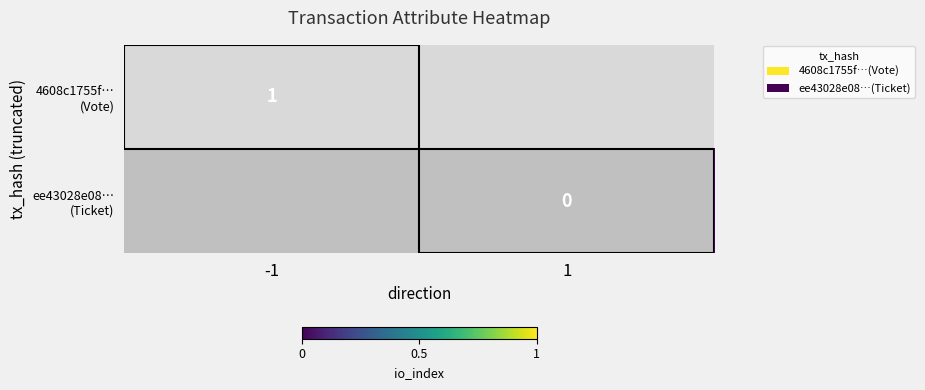

List the series in order of their overall mean, highest first.

4608c1755f… (Vote), ee43028e08… (Ticket)